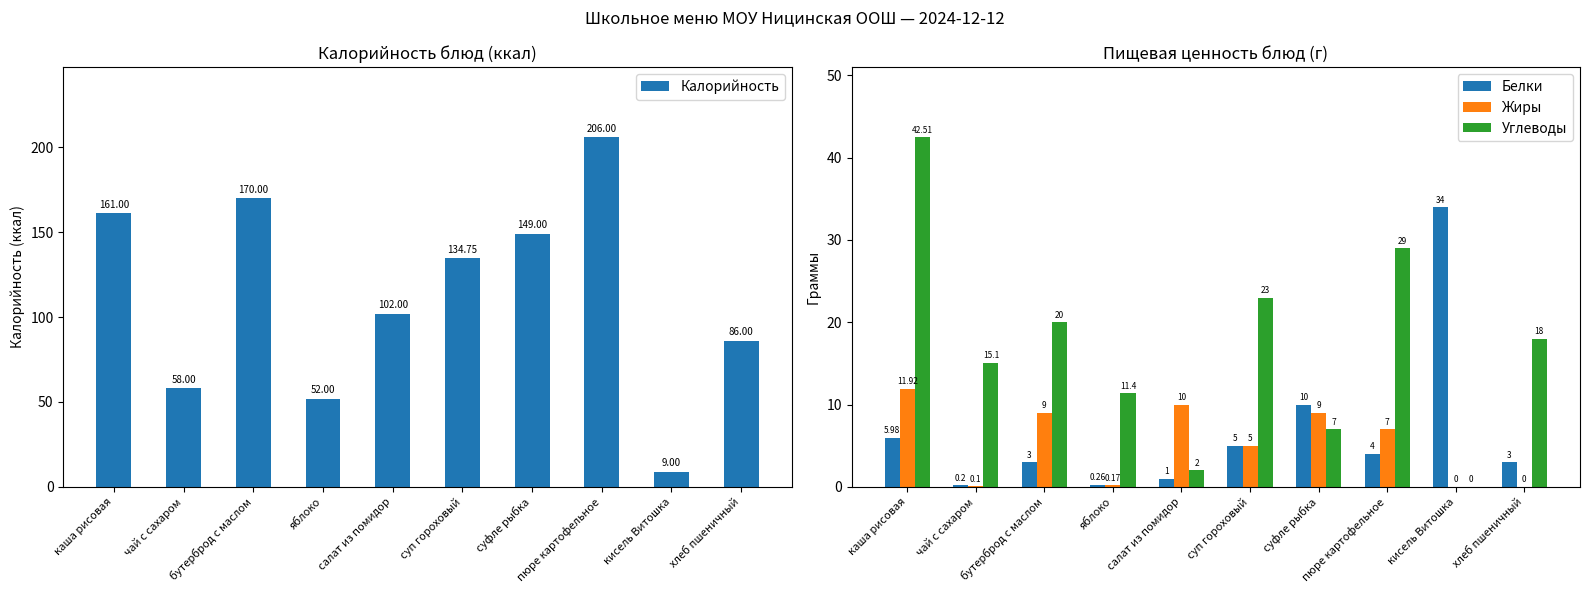

What is the average value of the Жиры series?

5.2